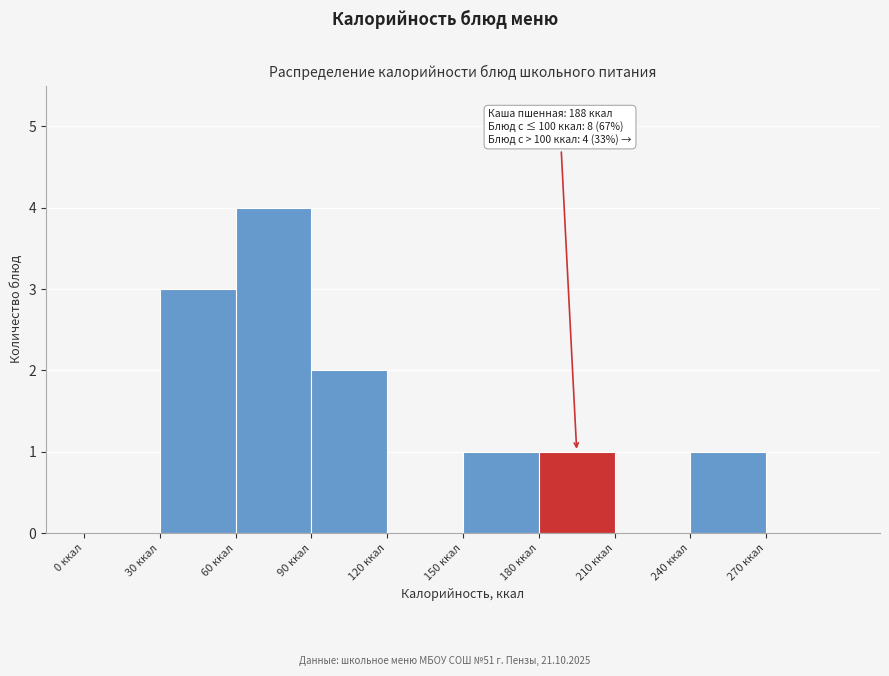

Over which range of the x-axis is the bar tallest?

60 to 90